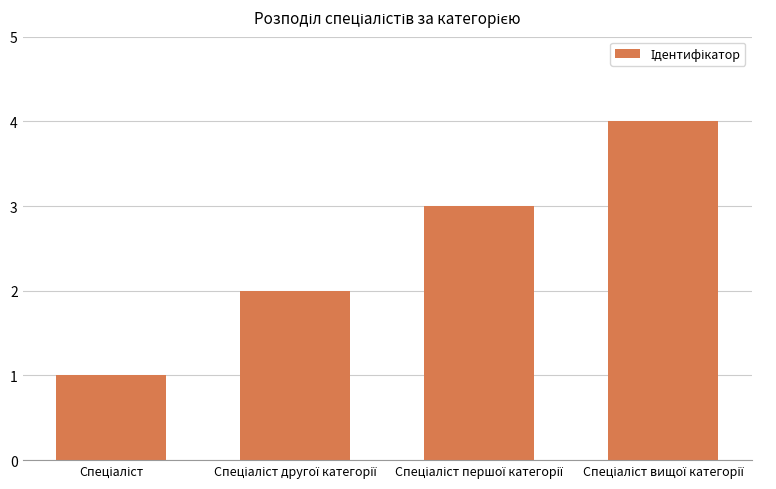

What is the difference between the maximum and minimum values?

3